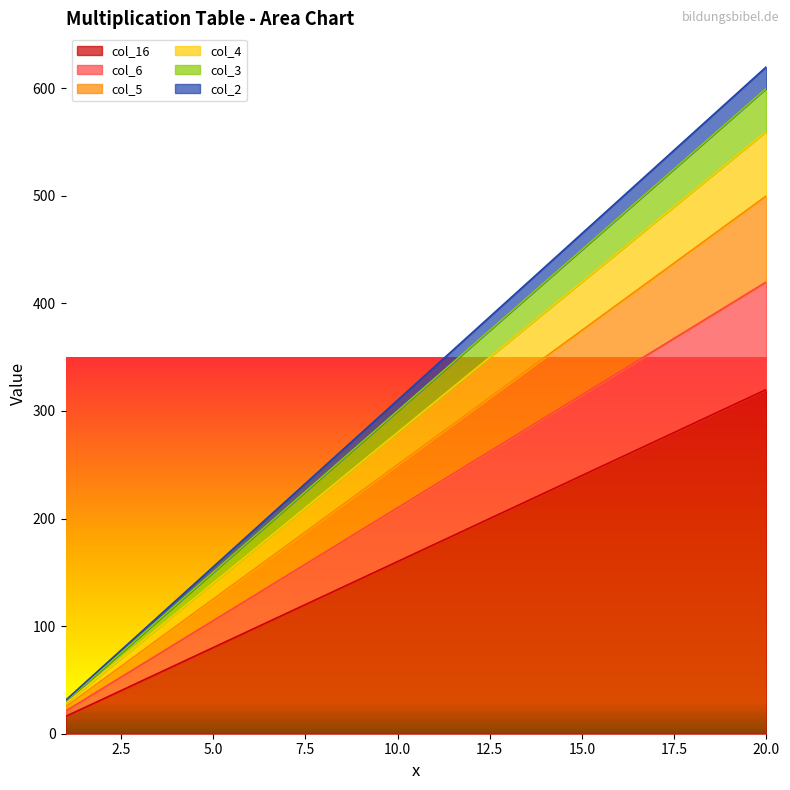

What is the difference between the maximum and minimum values in the col_16 series?

304